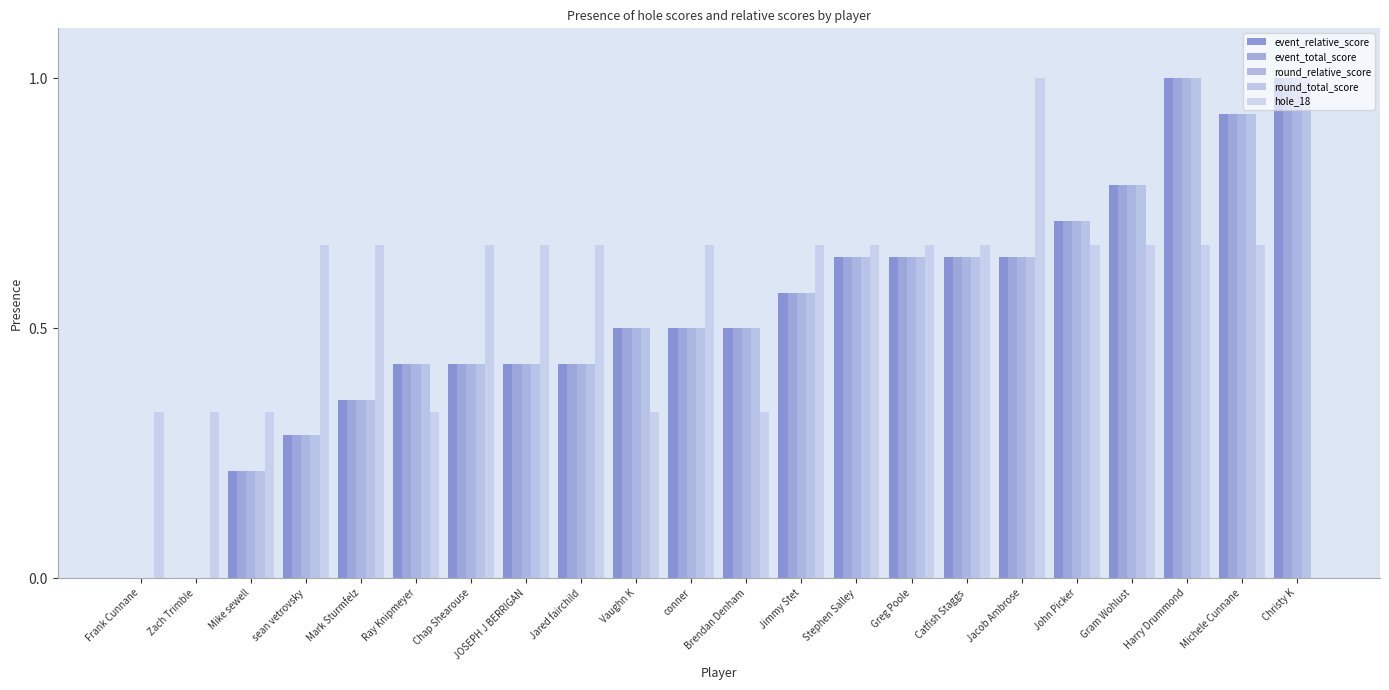

Are the bars horizontal?

No